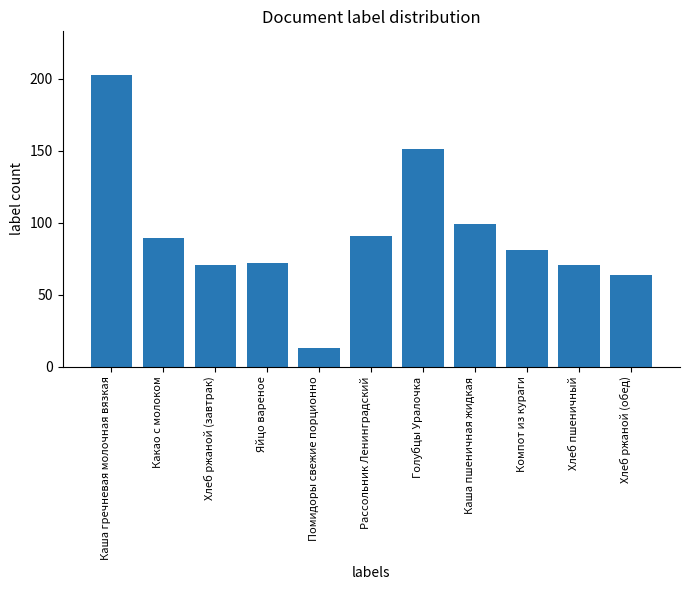

How many bars are there in total?

11